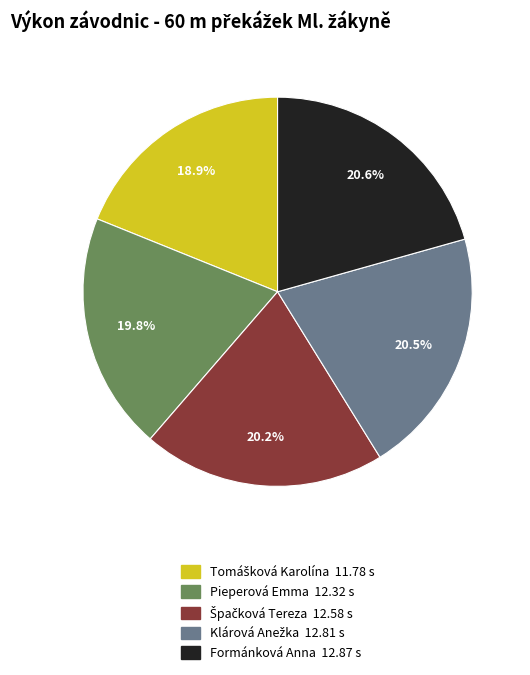

What portion of the pie excludes Pieperová Emma?

80.2%